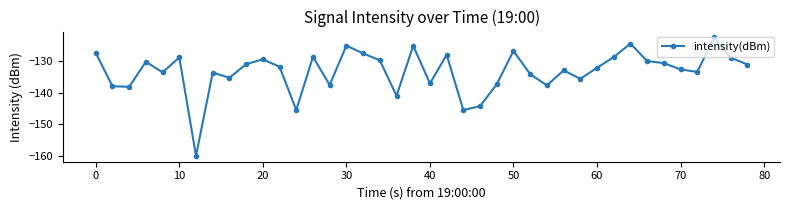

How many distinct data groups are displayed?

1